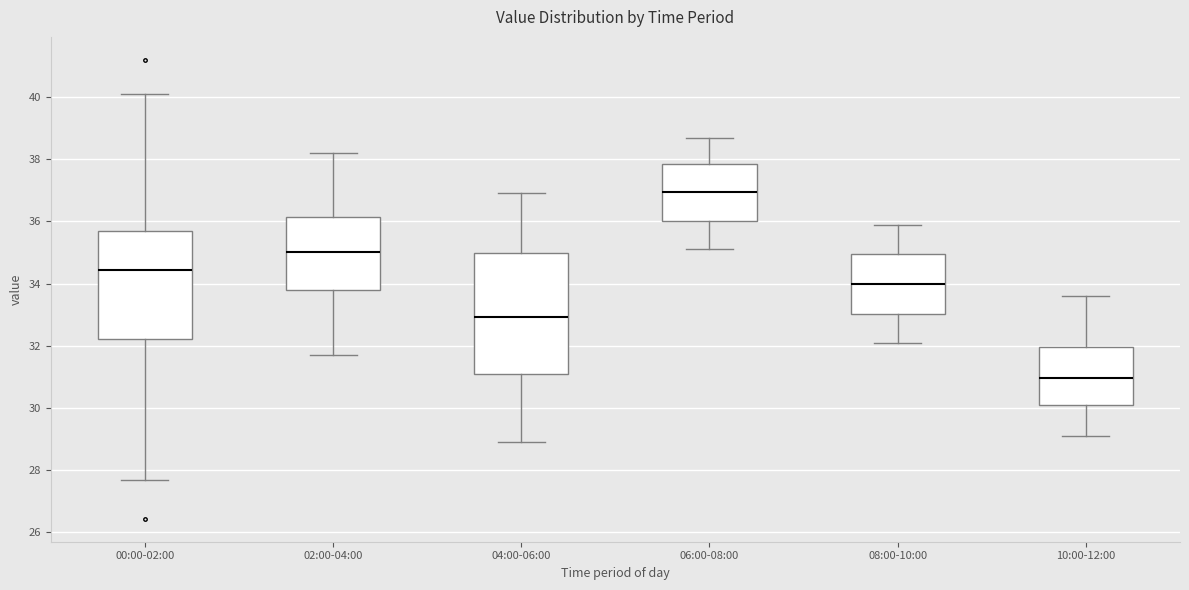

Reading left to right, transcribe this box plot: for each box, give where its median line is, the range the box spans, and where its two whiskers end, as read against the y-axis. The values are not printed on the chart, so give them approximately, as read against the axis.

00:00-02:00: median 34.4, box 32.2 to 35.8, whiskers 27.6 to 40.2
02:00-04:00: median 35.0, box 33.8 to 36.2, whiskers 31.8 to 38.2
04:00-06:00: median 33.0, box 31.2 to 35.0, whiskers 29.0 to 37.0
06:00-08:00: median 37.0, box 36.0 to 37.8, whiskers 35.2 to 38.8
08:00-10:00: median 34.0, box 33.0 to 35.0, whiskers 32.2 to 36.0
10:00-12:00: median 31.0, box 30.2 to 32.0, whiskers 29.2 to 33.6